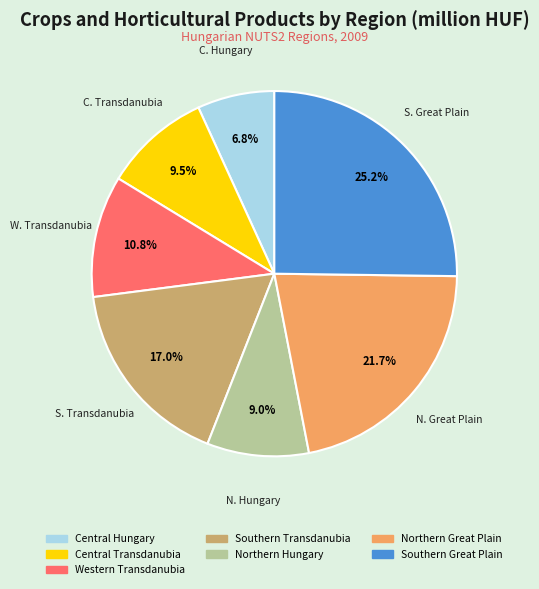

What percentage is the Southern Transdanubia slice, to the nearest percent?

17%